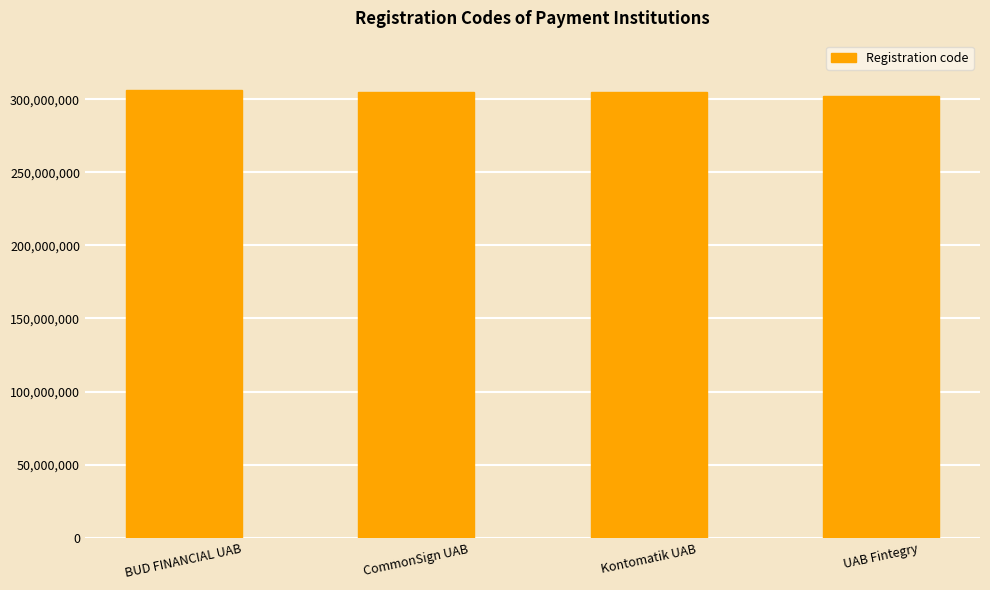

What is the greatest value displayed?

306254510